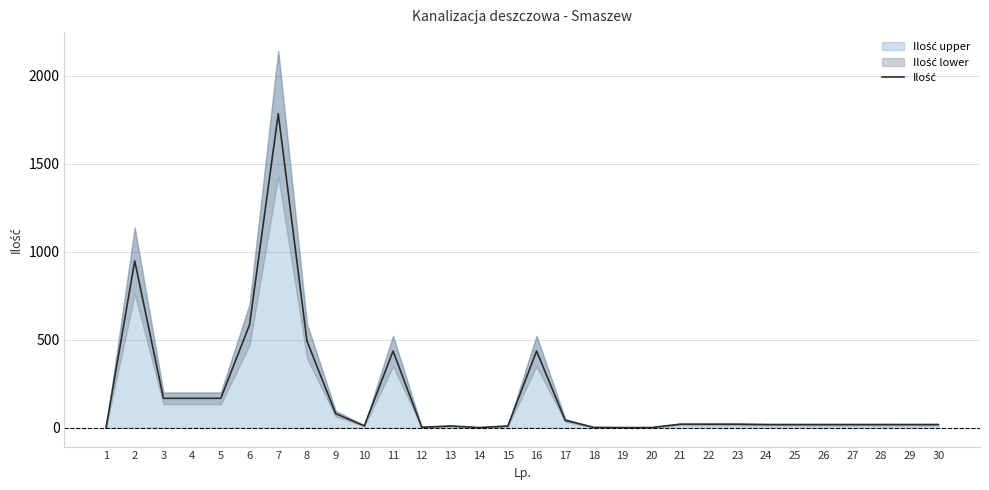

Does the chart have visible grid lines?

Yes